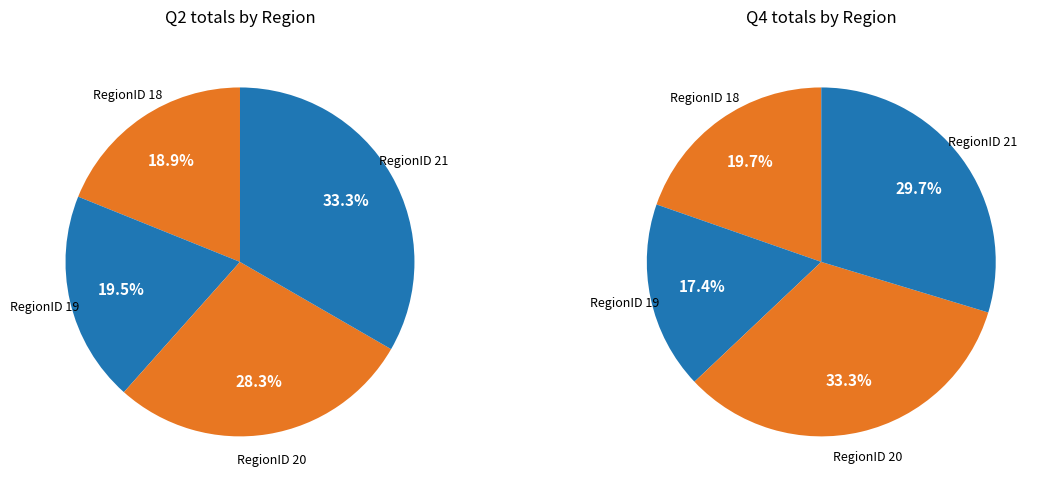

Is there any slice that represents more than half of the pie?

No